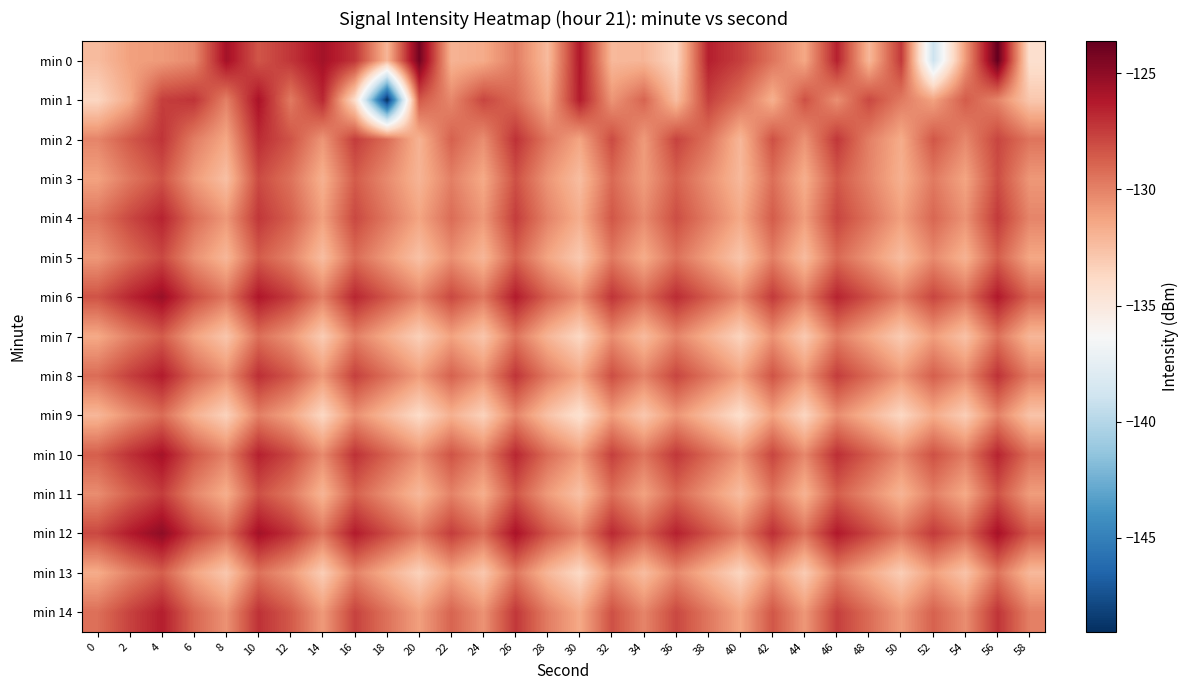

List the series in order of their peak value, highest first.

min 0, min 12, min 6, min 10, min 1, min 8, min 14, min 4, min 2, min 11, min 5, min 3, min 7, min 13, min 9